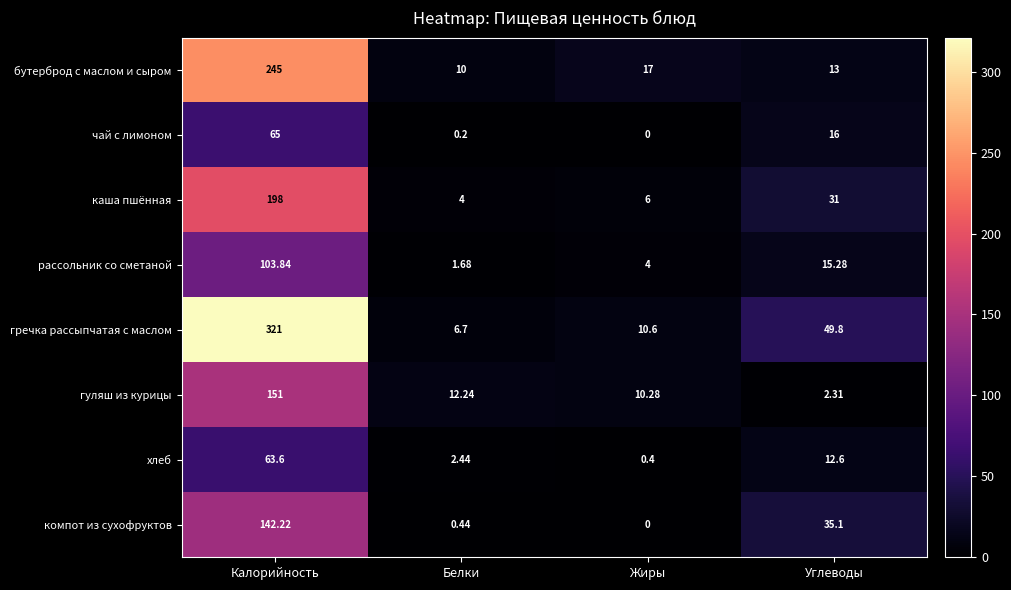

Which series has the widest spread of values?

гречка рассыпчатая с маслом